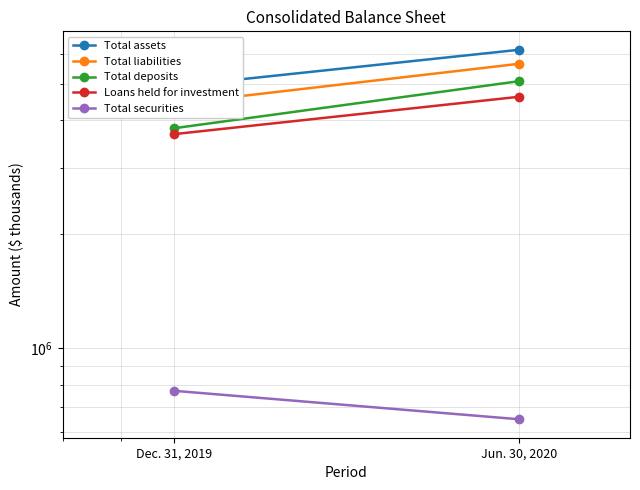

Is this an area chart (filled region under the line)?

No